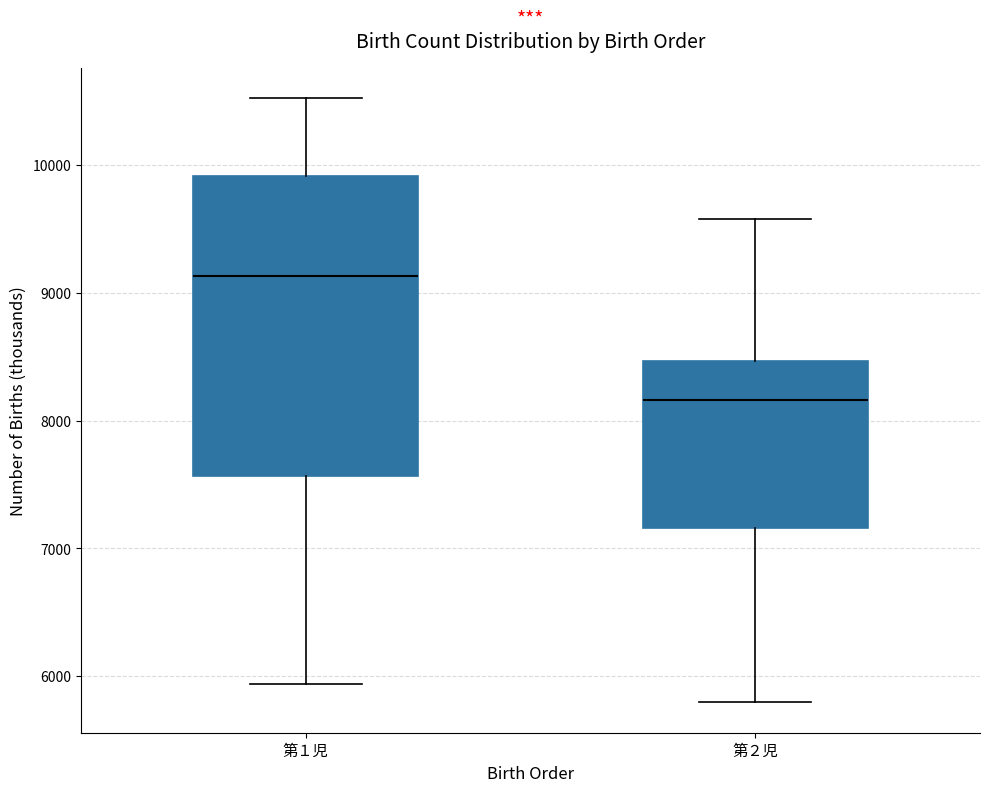

Where does the lower whisker of the box for 第１児 end on the y-axis? The values are not printed on the chart, so give them approximately, as read against the axis.

5900